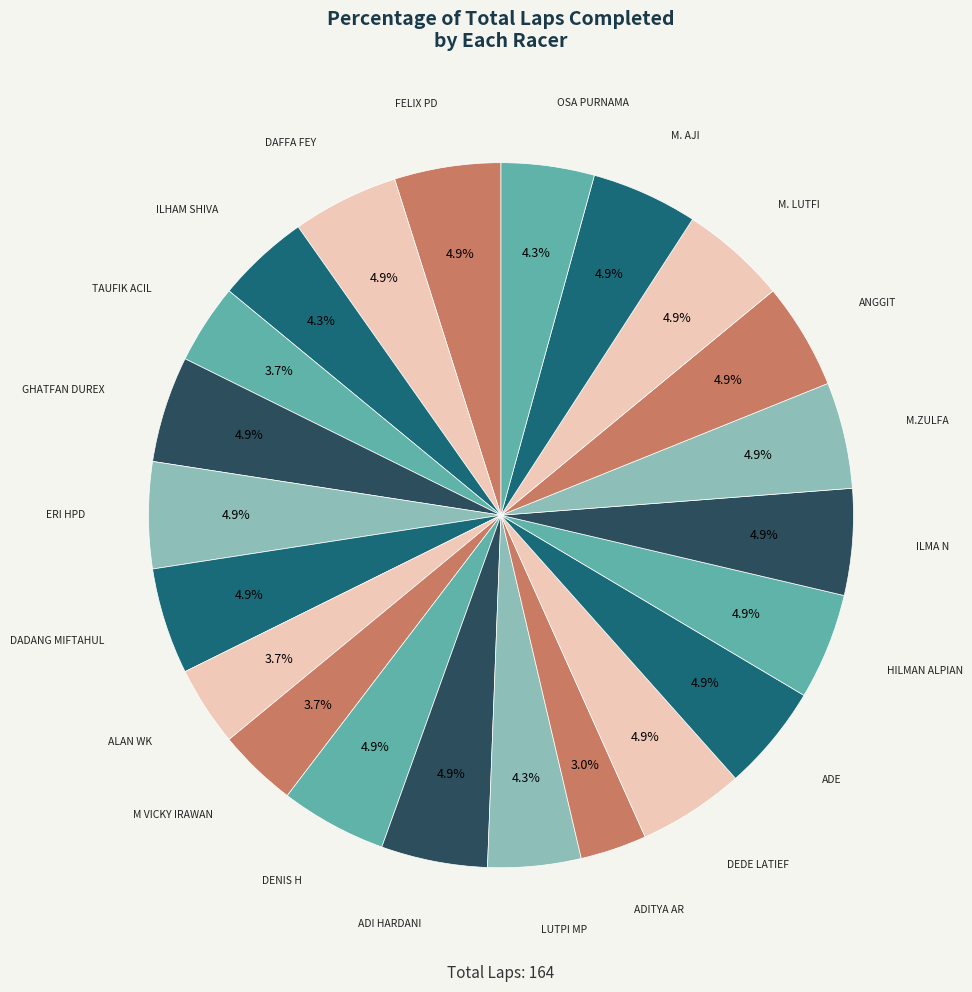

To the nearest percent, what is the difference between the M VICKY IRAWAN and M. AJI slice percentages?

1%